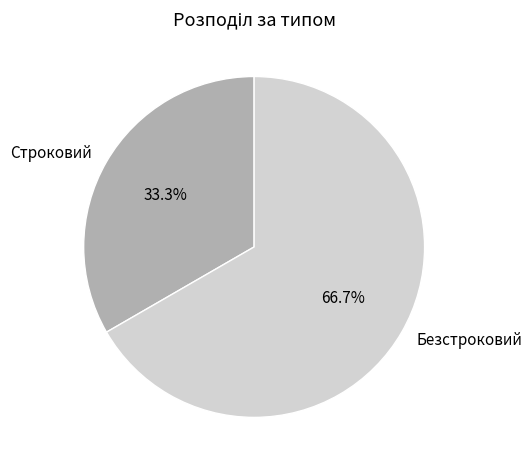

What percentage is the Безстроковий slice, to the nearest percent?

67%